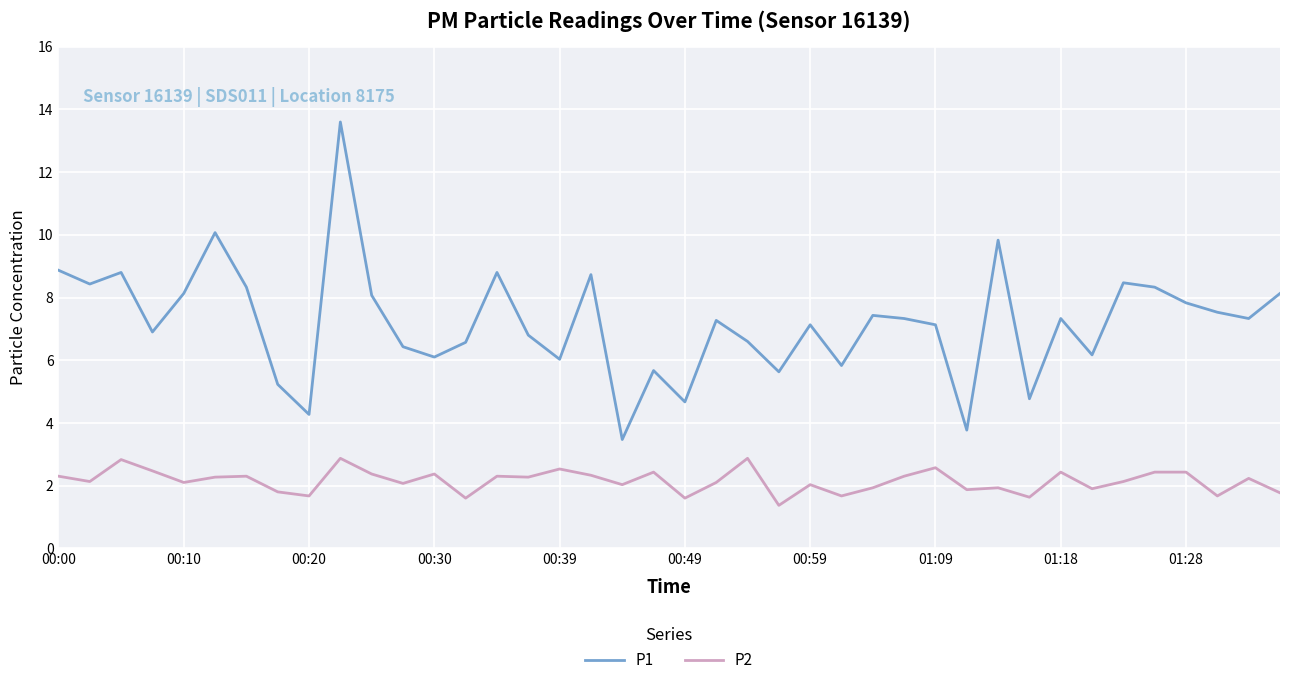

What is the difference between the maximum and second lowest values in the P1 series?

9.8